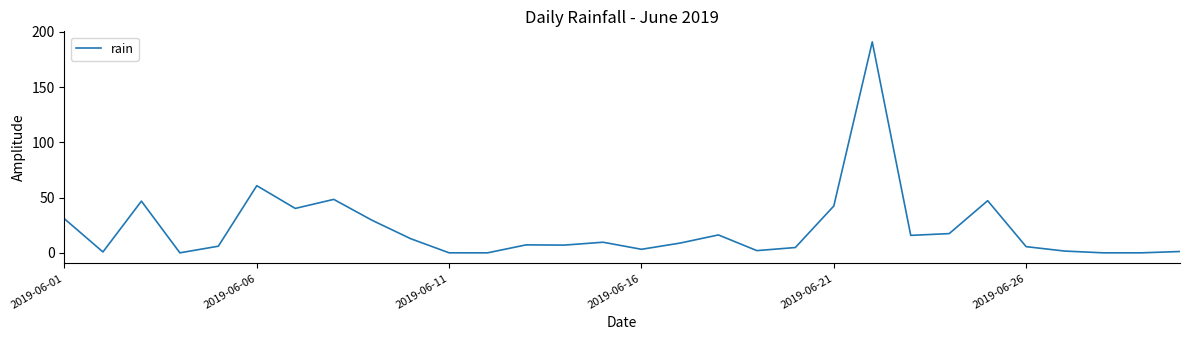

What is the maximum value shown in the chart?

191.0